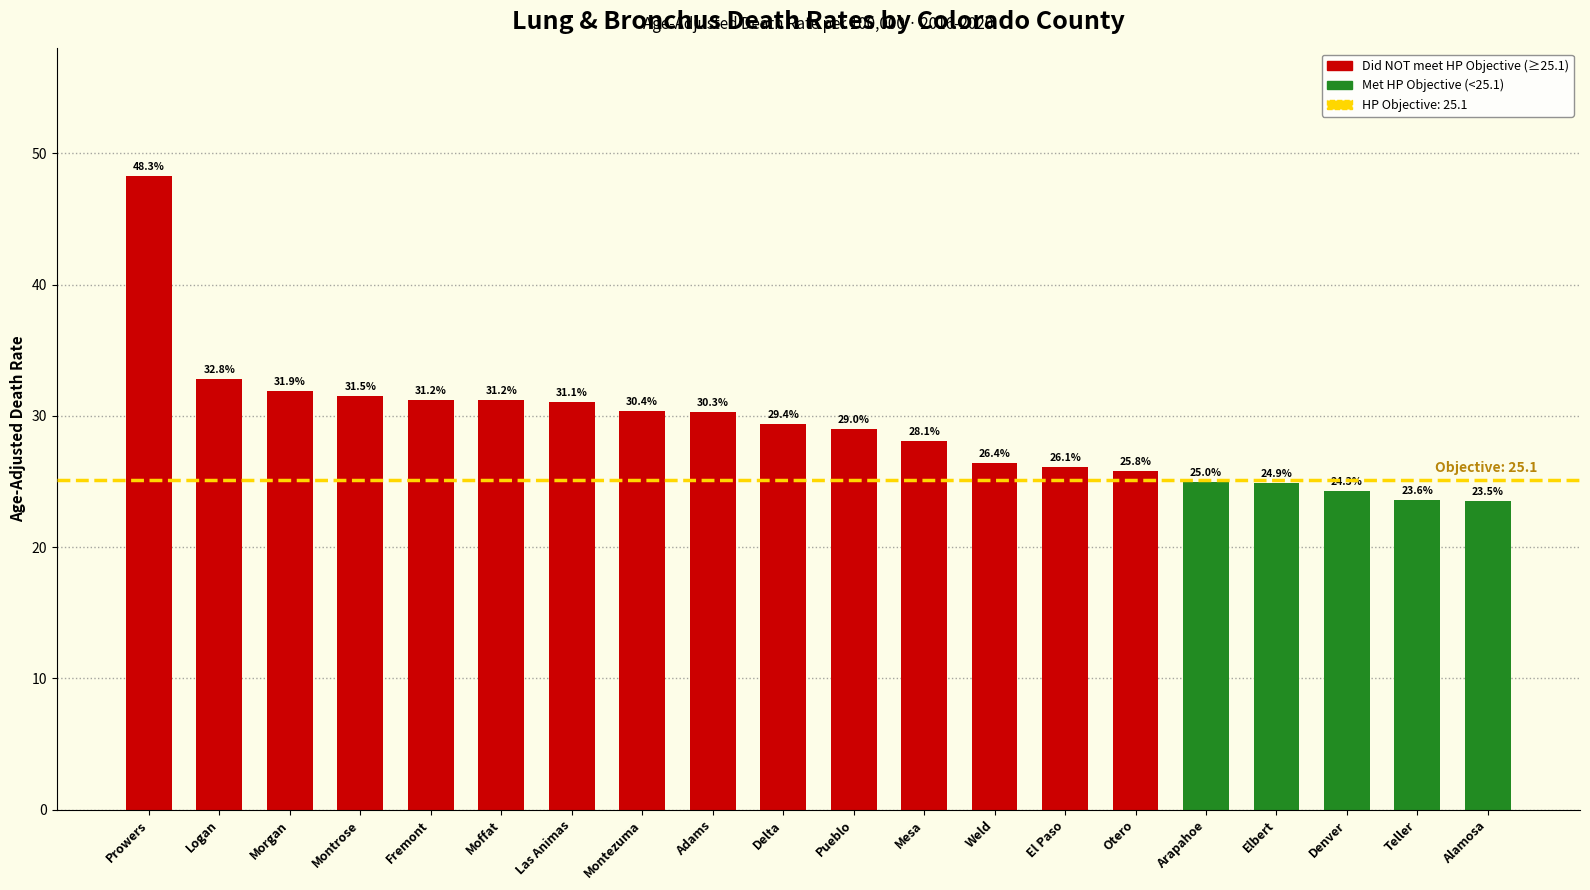

The value at Fremont is 31.2. True or false?

True